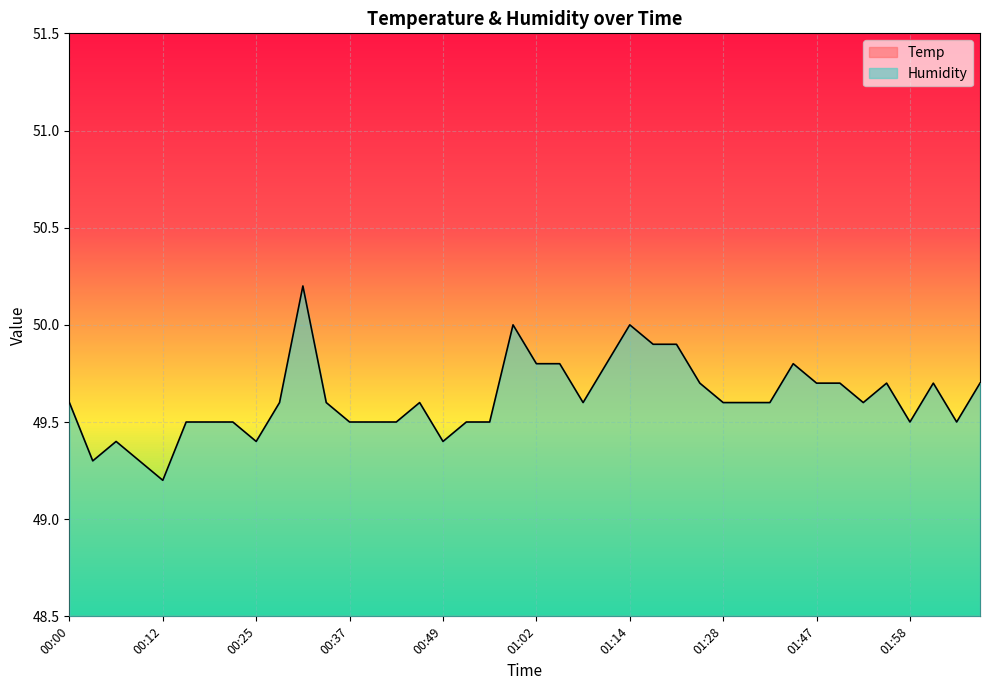

The value of Humidity at 00:09 is 49.3. True or false?

True